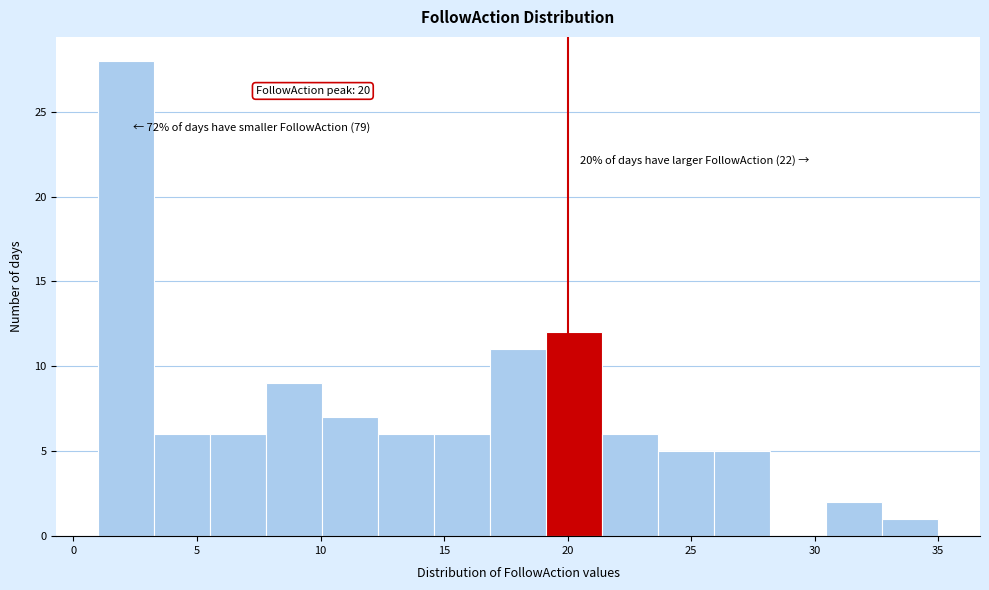

Over which range of the x-axis is the bar tallest?

1.0 to 3.5